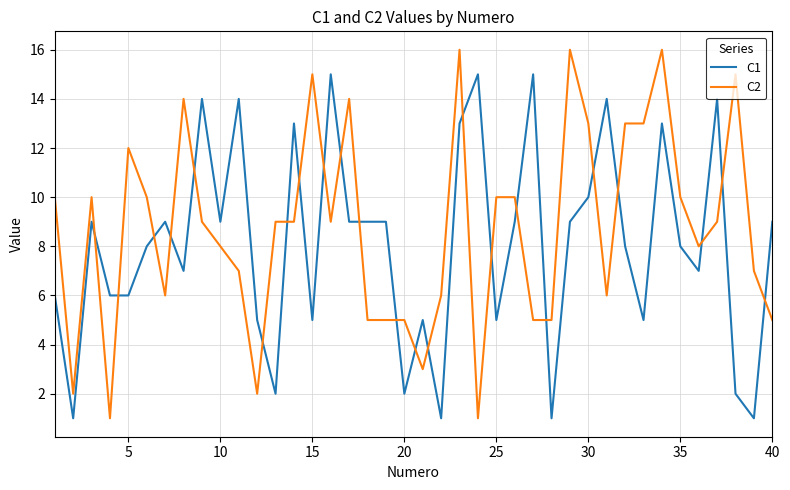

What is the lowest value of the C1 series?

1